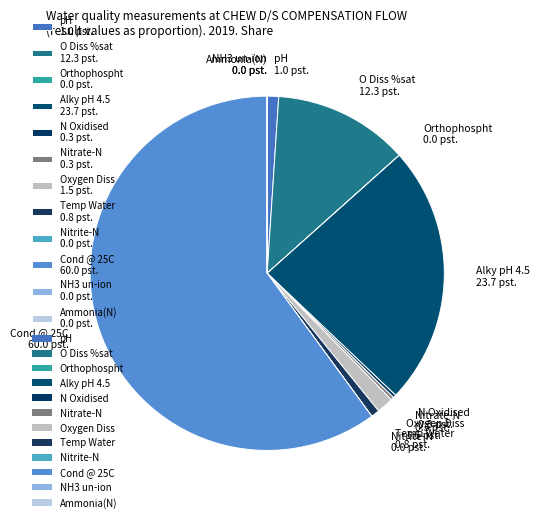

Is it true that Oxygen Diss is 2% of the pie?

True